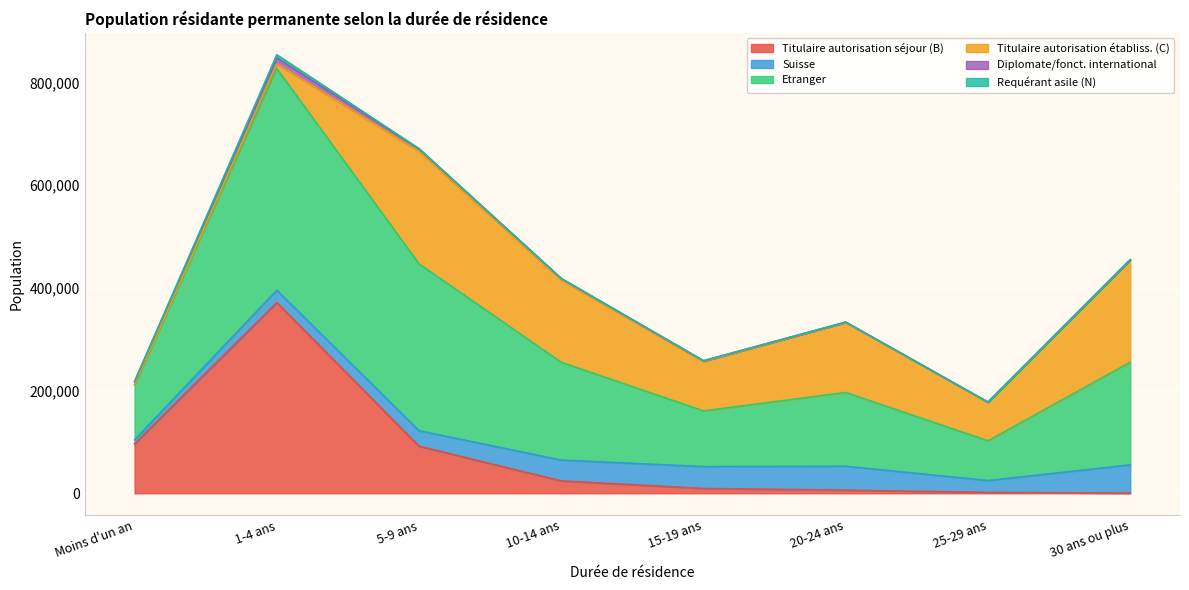

At which category does Requérant asile (N) reach its first local valley?

20-24 ans